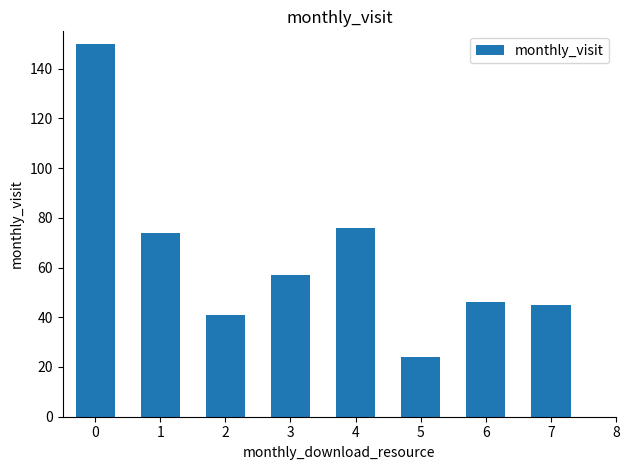

The chart shows a value of 8 at 4. True or false?

False